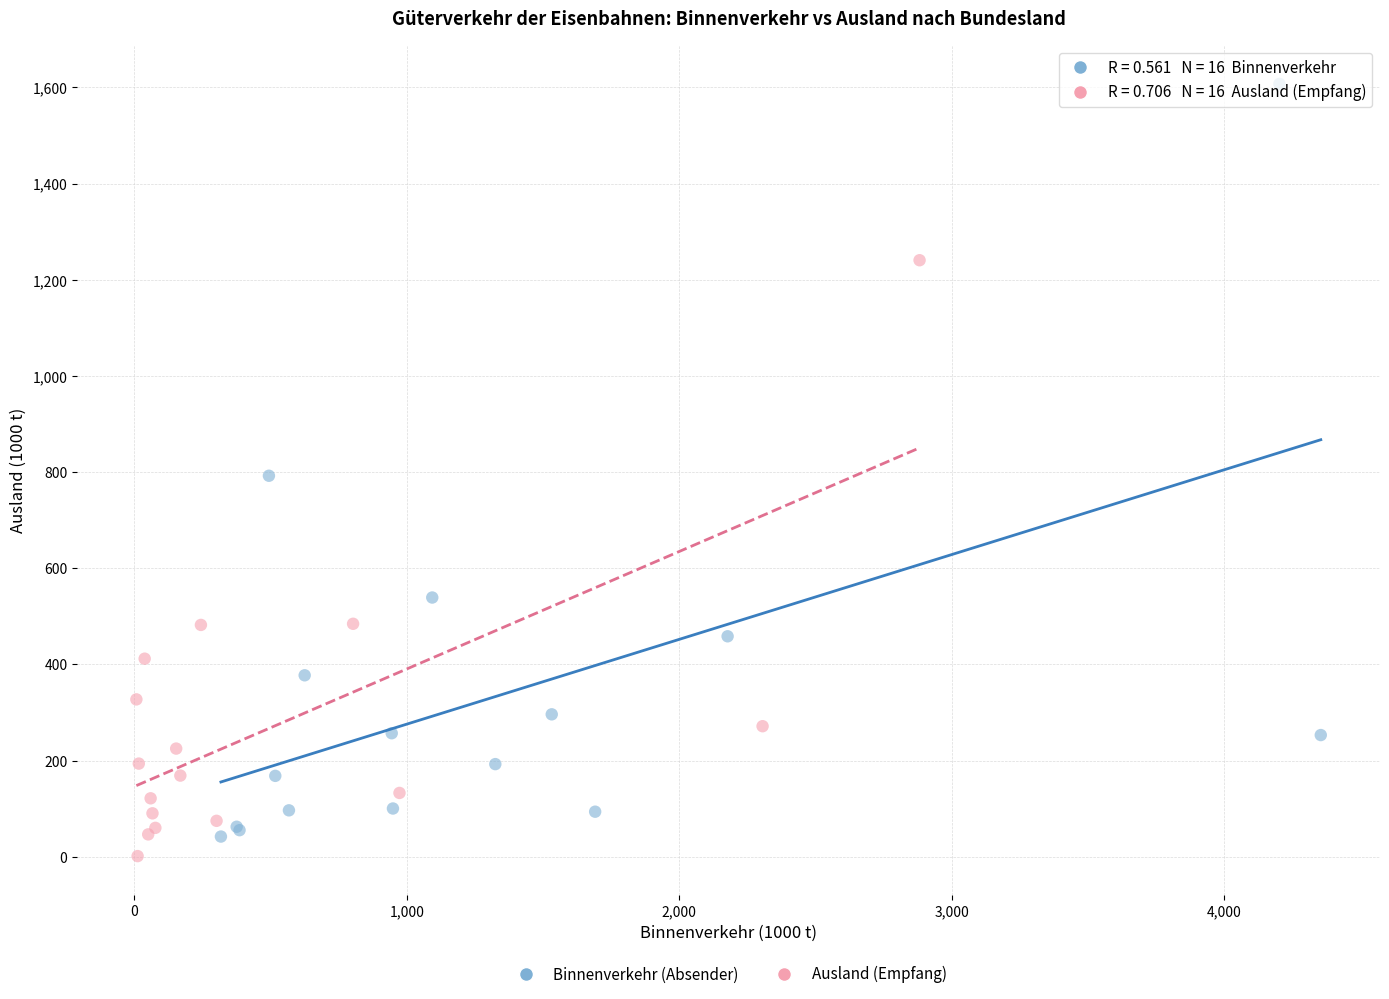

What are all the series names shown in the legend?

Binnenverkehr (Absender), Ausland (Empfang)